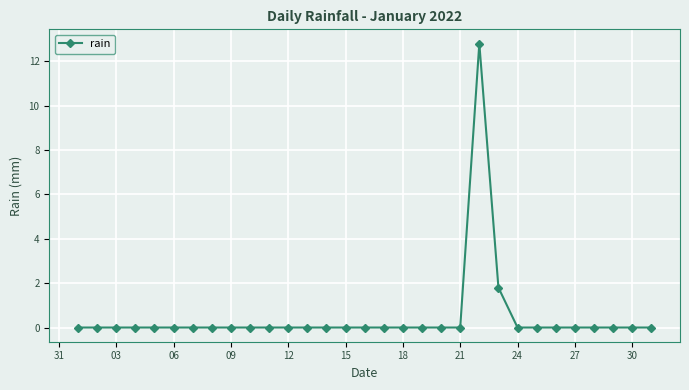

What is the average value?

0.5